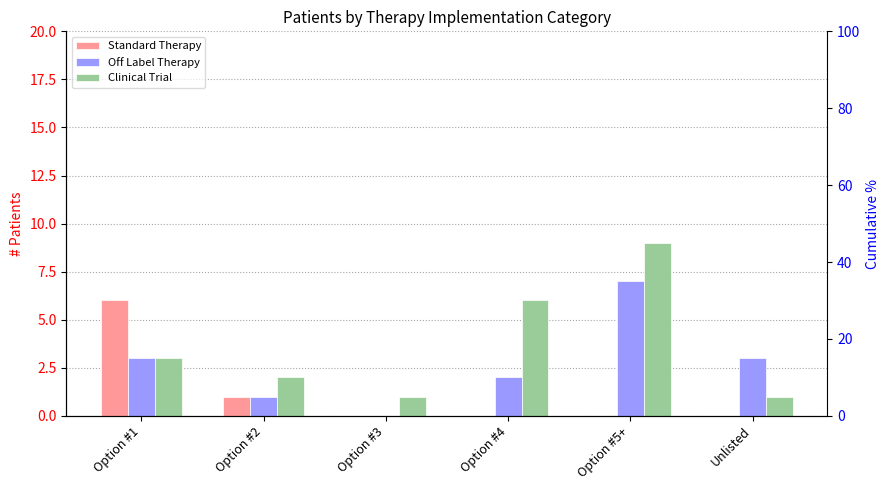

Reading left to right, what are all the values shown in this chart?

Standard Therapy: 6	1	0	0	0	0
Off Label Therapy: 3	1	0	2	7	3
Clinical Trial: 3	2	1	6	9	1